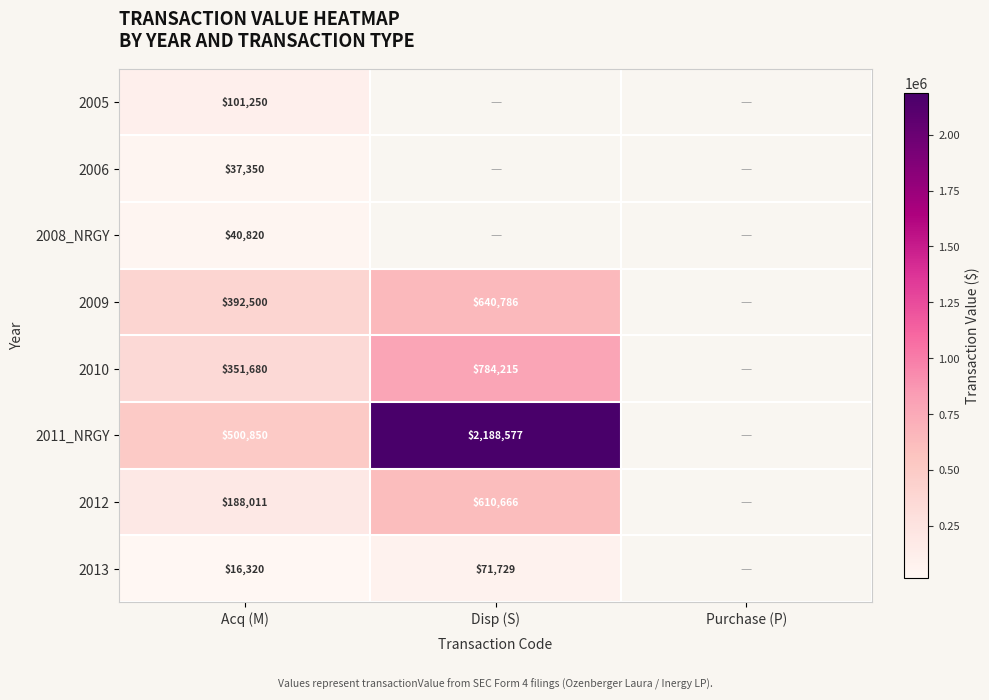

True or false: 2009 has a value of 179929 at Acq (M).

False